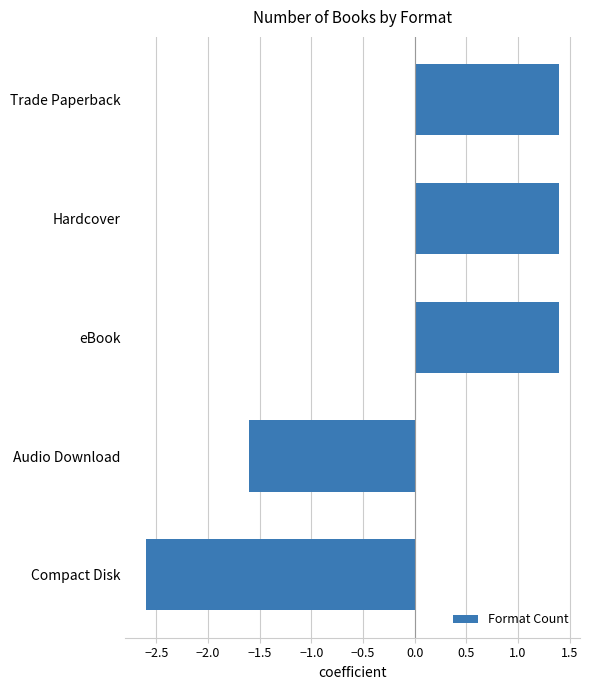

What value does the data have at Hardcover?

1.4